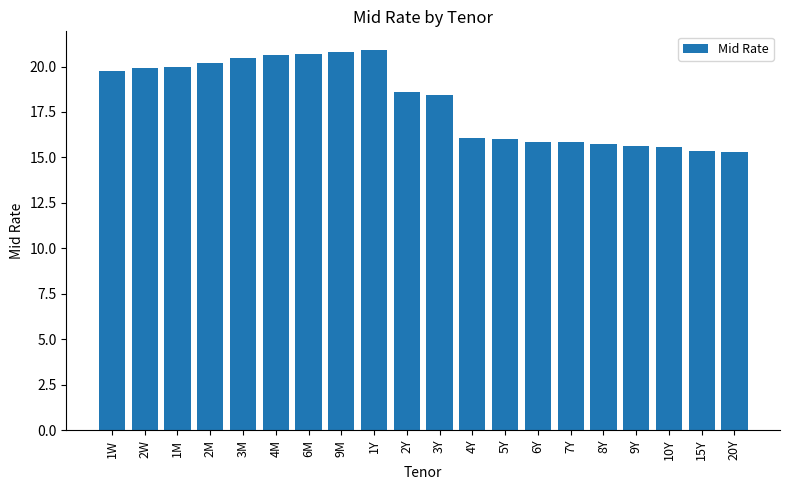

How many data points are less than 18?

9